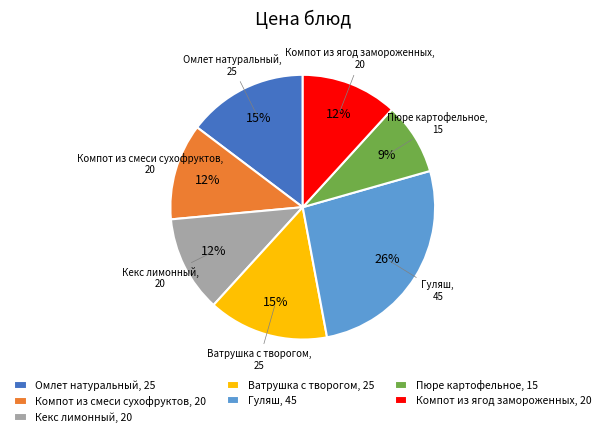

Between Пюре картофельное and Ватрушка с творогом, which is larger?

Ватрушка с творогом